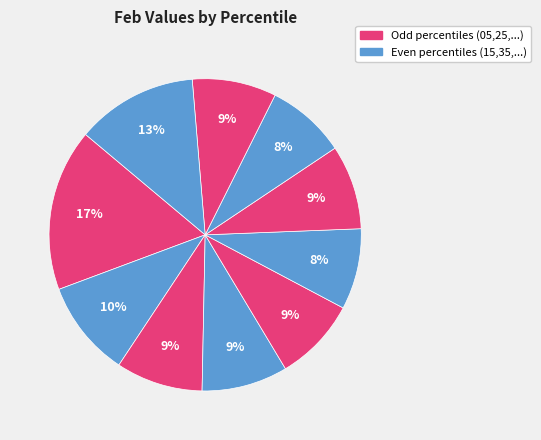

How many slices are in this pie chart?

10